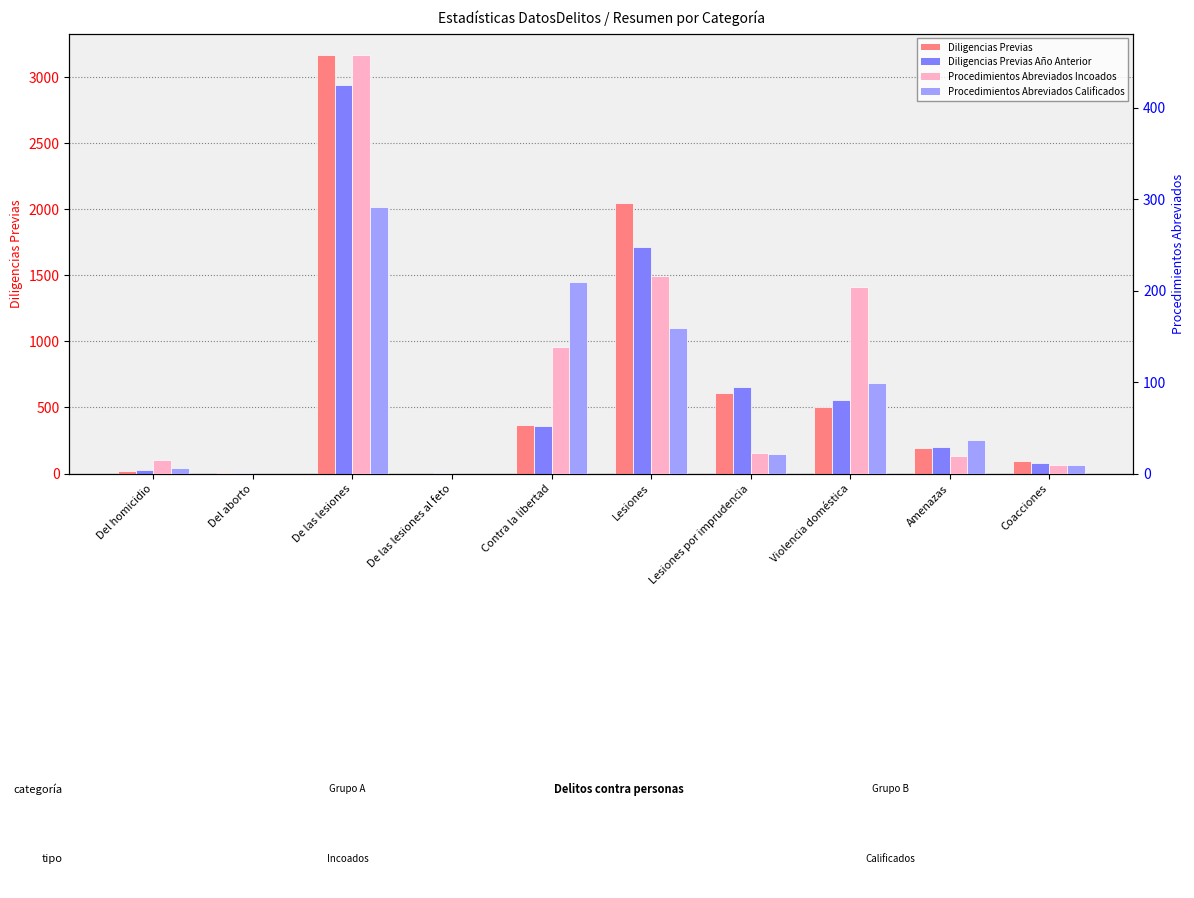

What is the difference between the second highest and second lowest values in the Diligencias Previas Año Anterior series?

1711